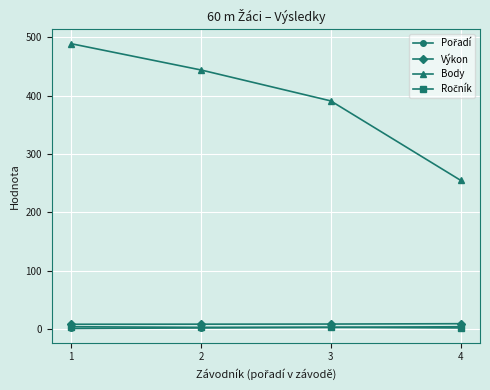

True or false: Body has more than 2 points higher than both neighbors.

False